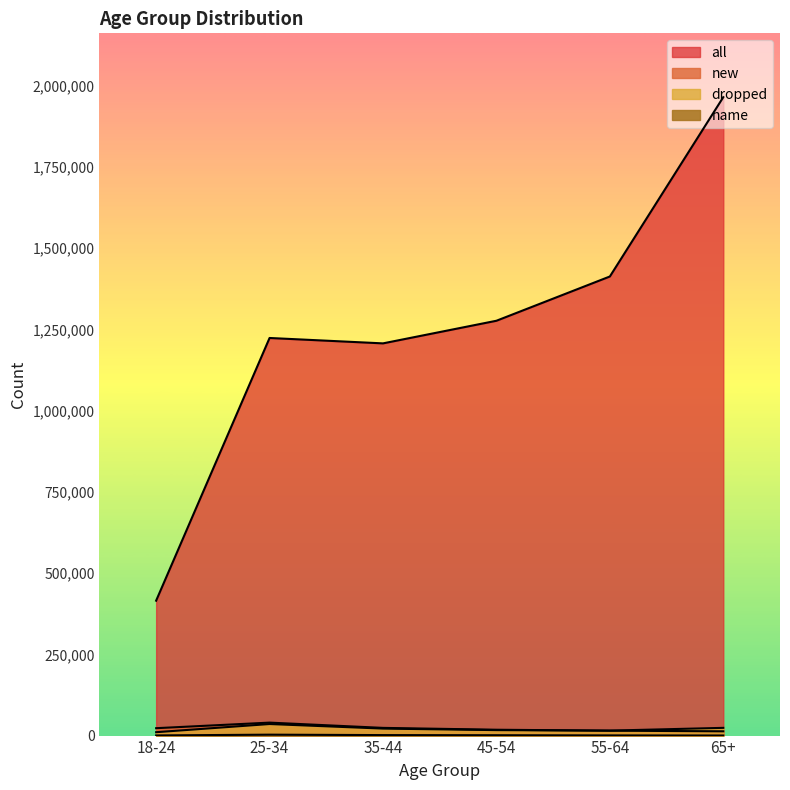

Between 65+ and 25-34, which is larger?

65+